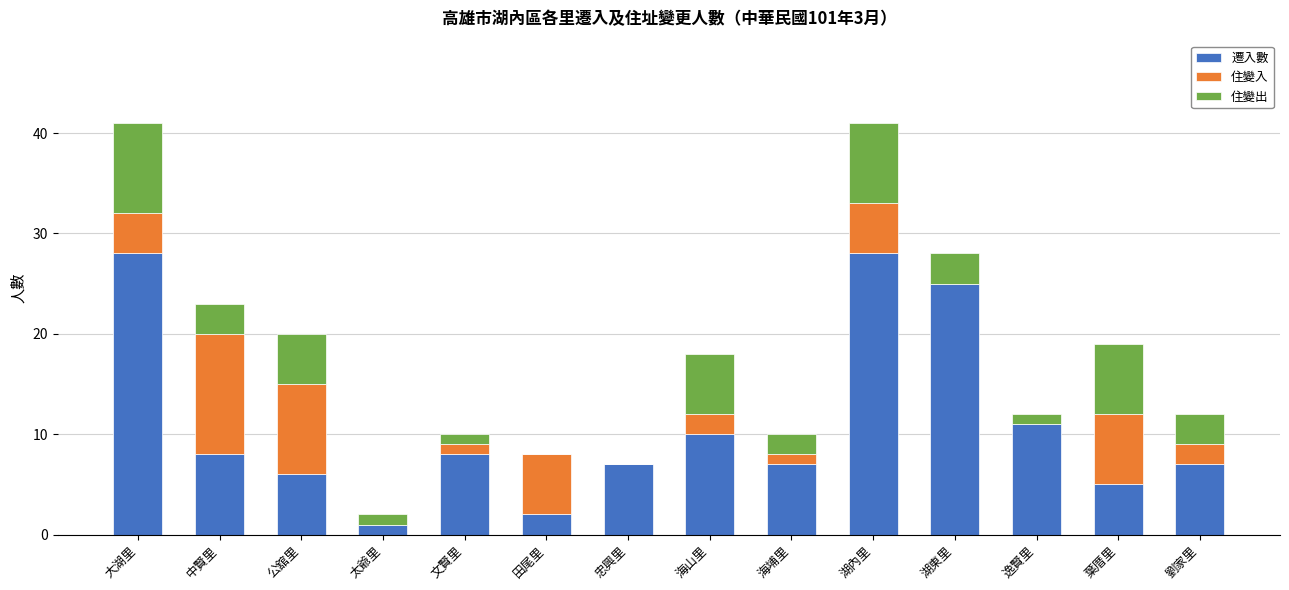

The 遷入數 series shows 11 at 逸賢里. True or false?

True